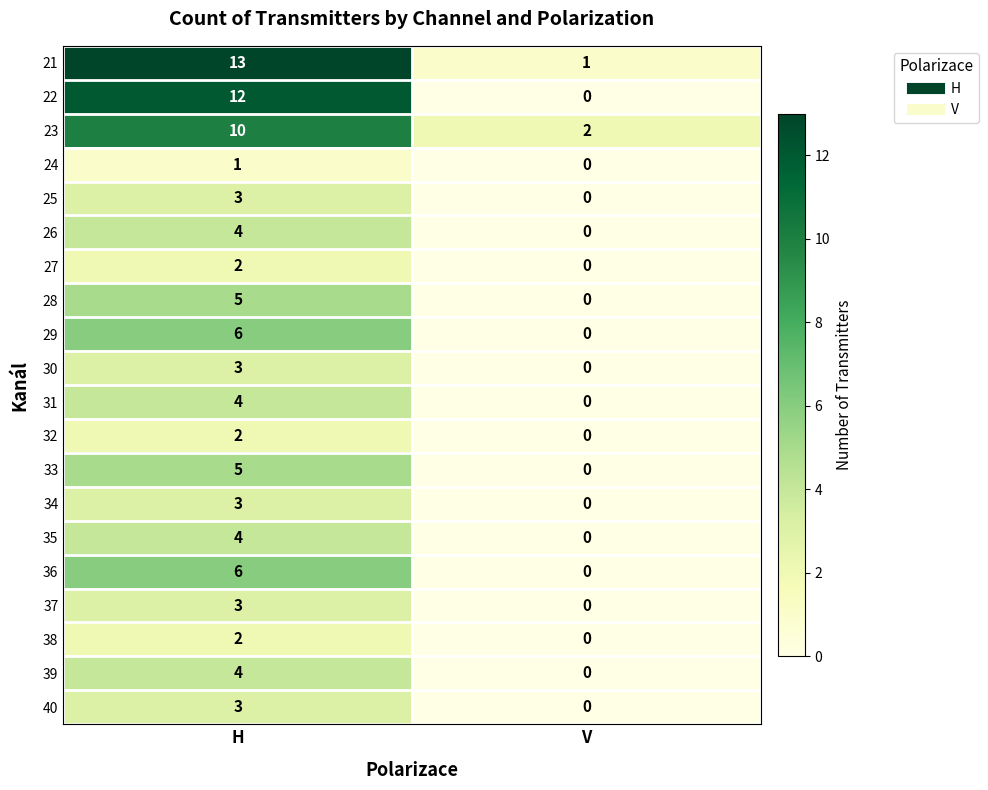

How many data points does each series have?

2